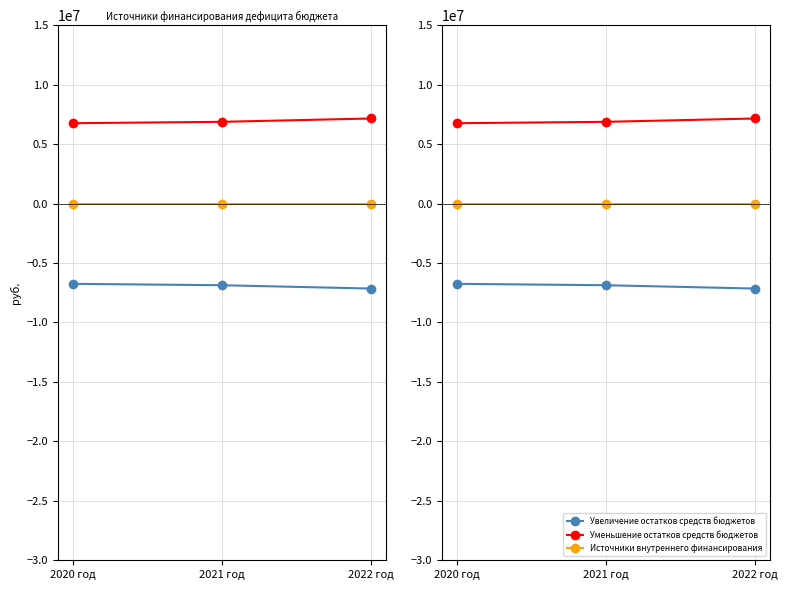

Which series has the widest spread of values?

Увеличение остатков средств бюджетов